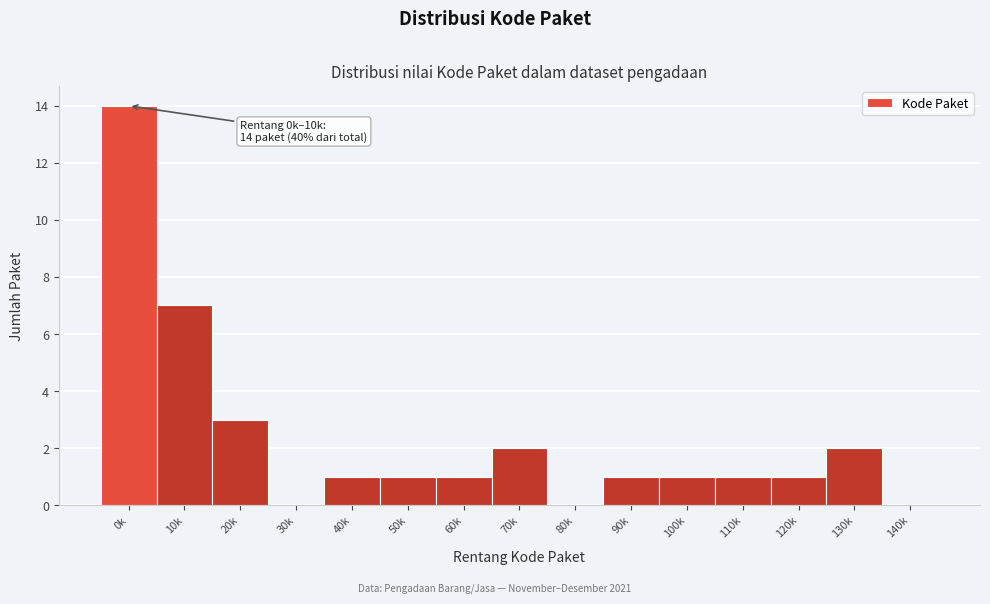

The chart shows a value of 0 at 40k. True or false?

False